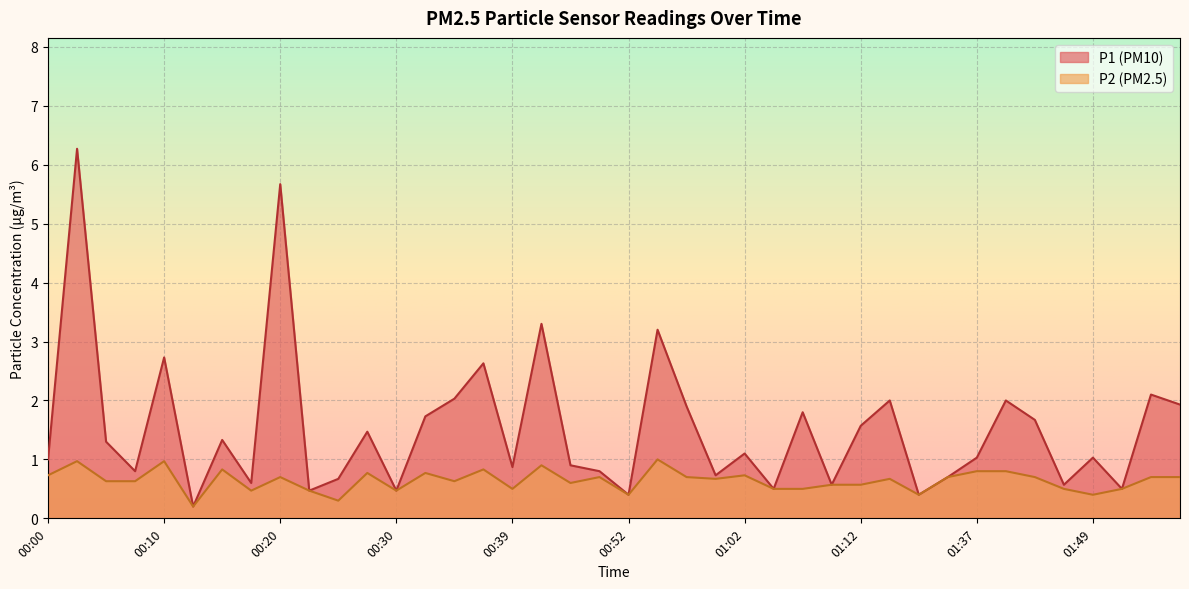

Where is the first local maximum for P2?

00:03